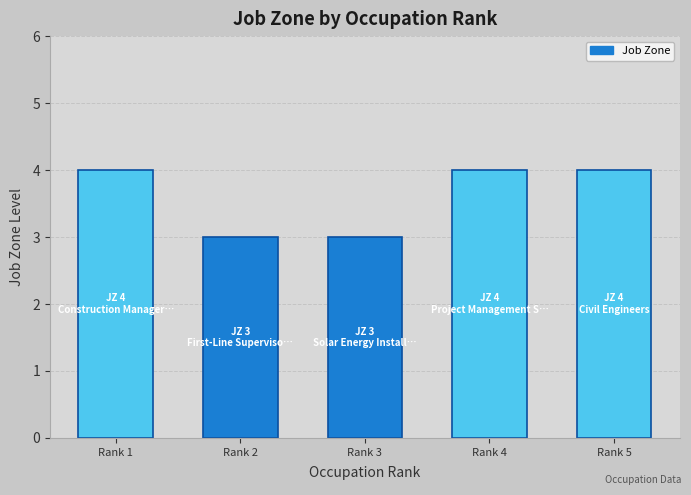

What is the minimum value shown in the chart?

3